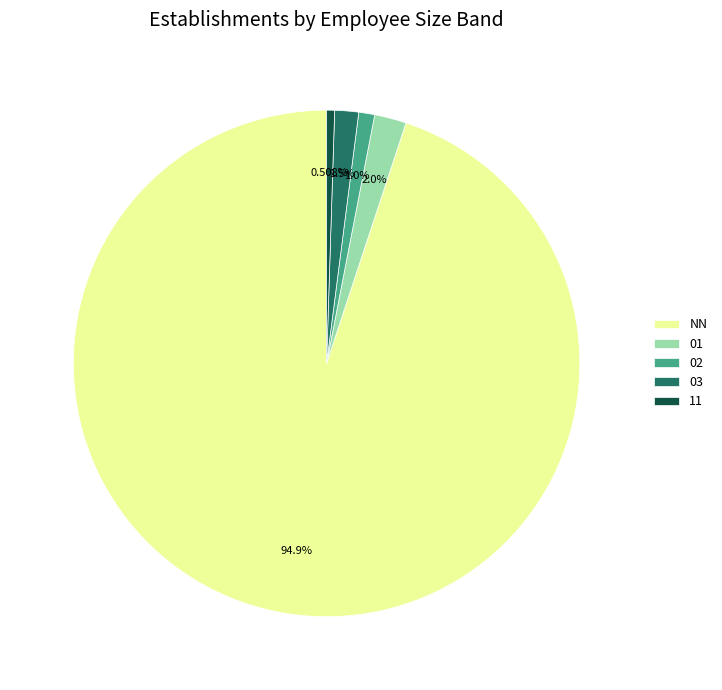

To the nearest percent, what is the difference between the 03 and 01 slice percentages?

1%